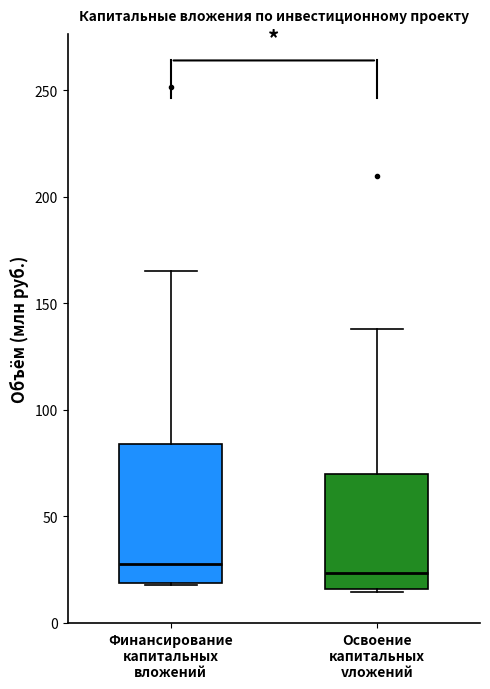

Reading left to right, read every box against the y-axis: the position of its median line, the range the box covers, and the ends of its whiskers. The values are not printed on the chart, so give them approximately, as read against the axis.

Финансирование капитальных вложений: median 30, box 20 to 85, whiskers 20 to 165
Освоение капитальных vложений: median 25, box 15 to 70, whiskers 15 to 140